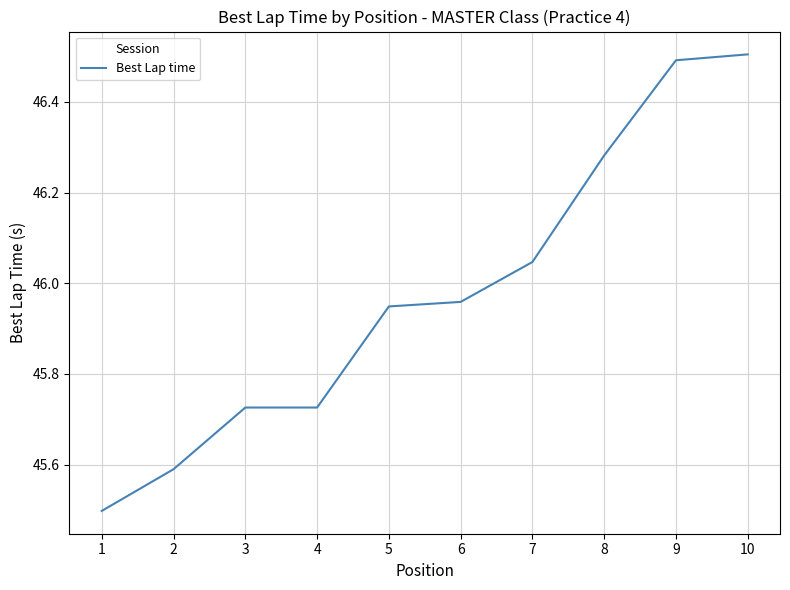

True or false: there are more than 1 points higher than both neighbors.

False